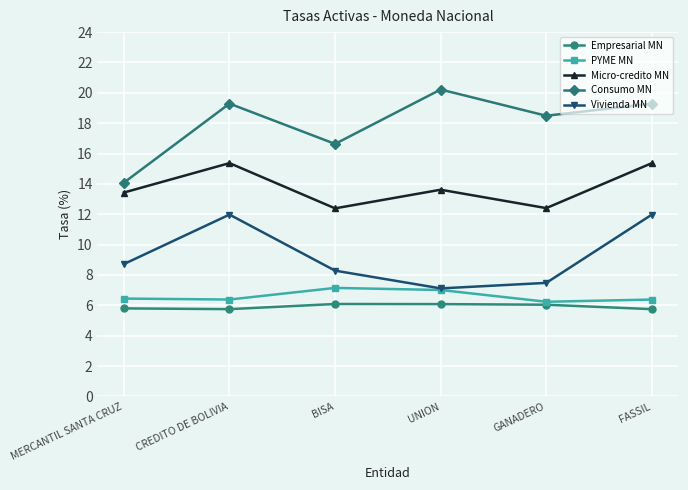

What is the total value across all series at UNION?

54.0